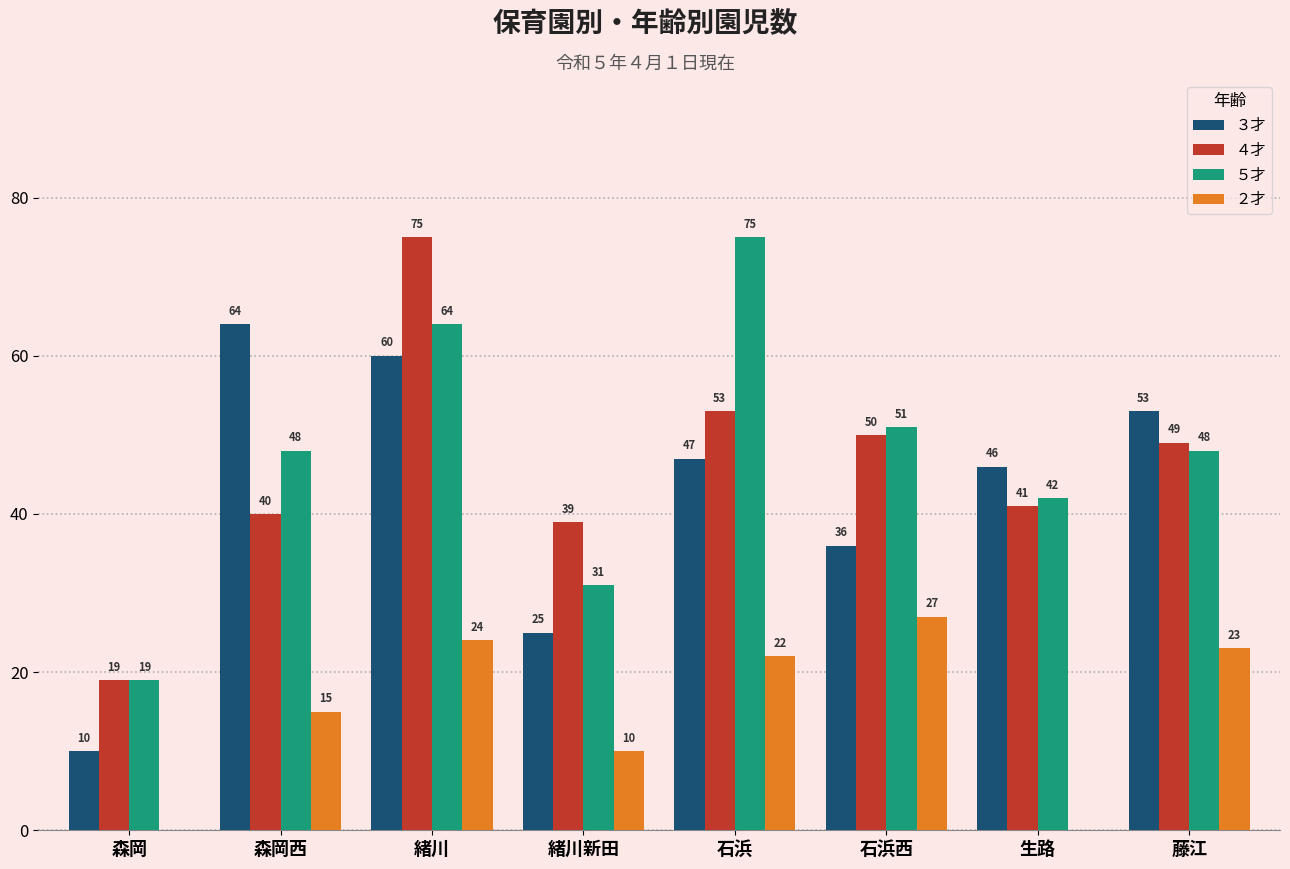

At which label is ３才 closest to 37?

石浜西